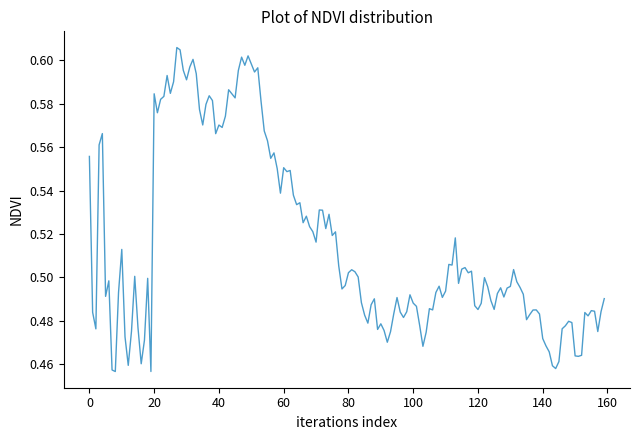

How many categories are shown in the chart?

160